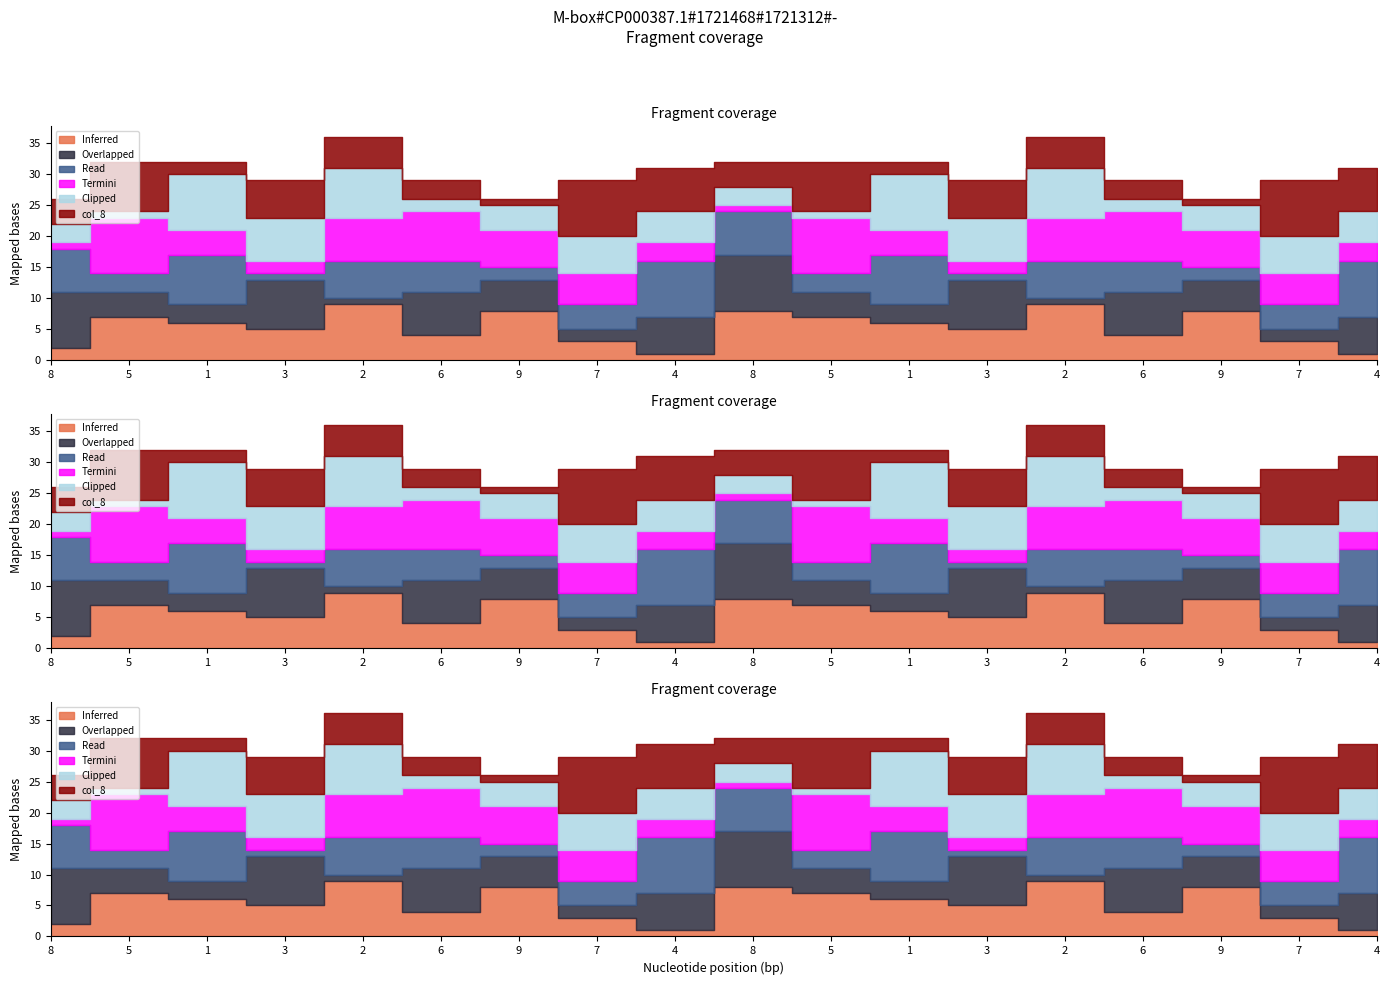

What is the highest value of the col_8 series?

9